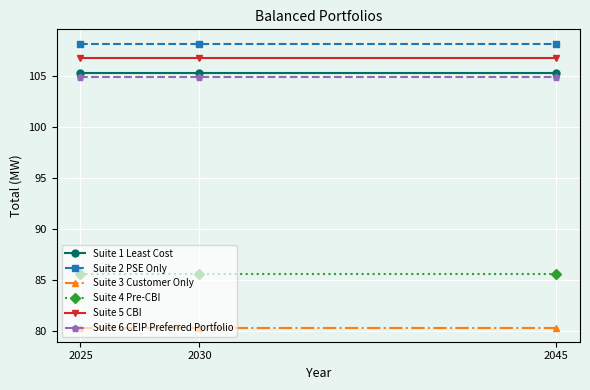

What is the difference between the highest and lowest values at 2045?

27.9